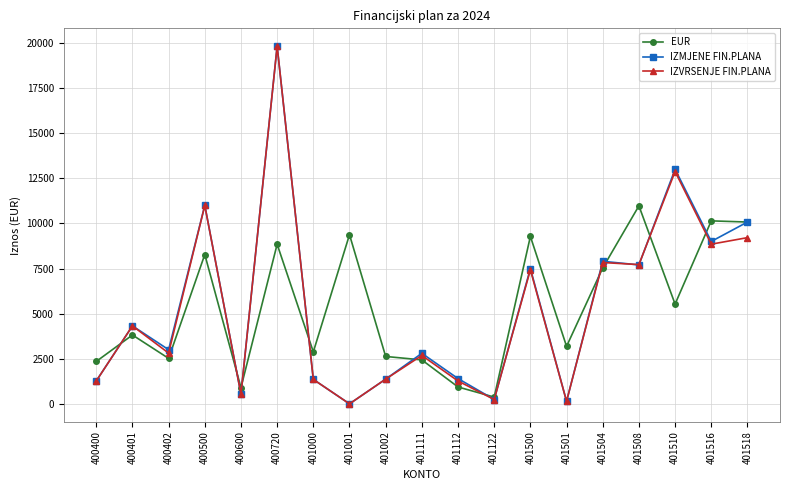

Is this an area chart (filled region under the line)?

No